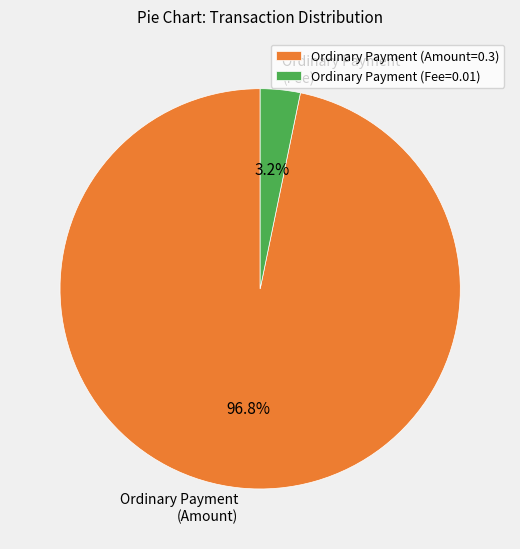

Between Ordinary Payment (Fee) and Ordinary Payment (Amount), which is larger?

Ordinary Payment (Amount)